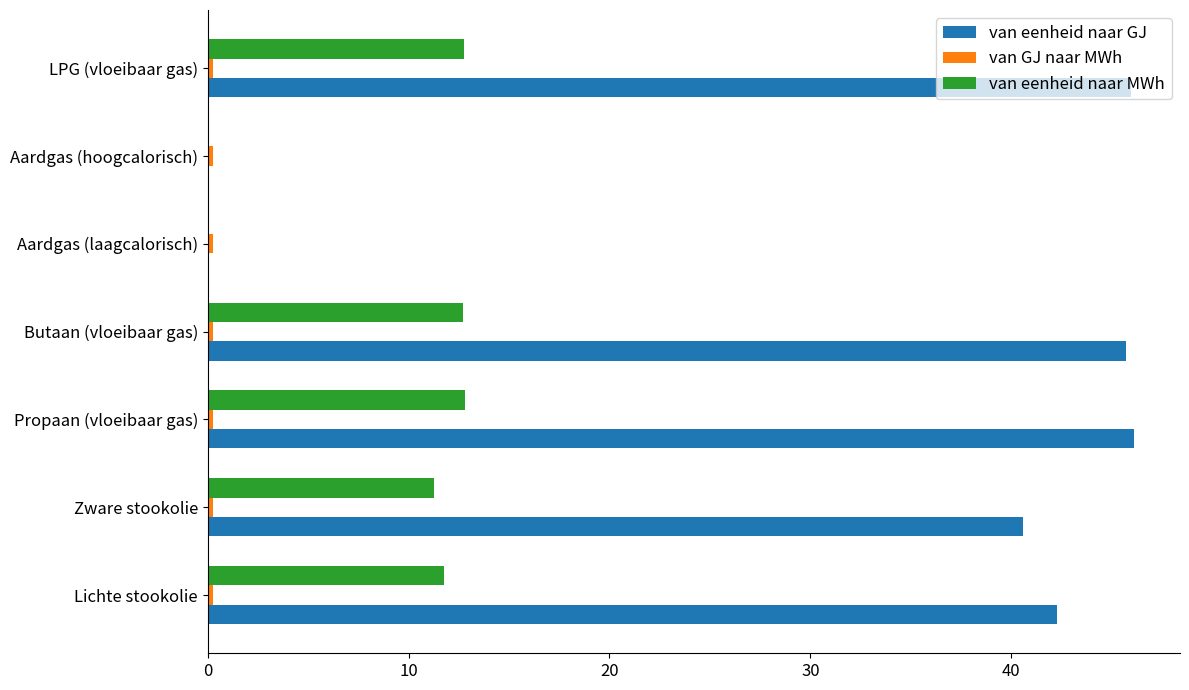

Which series has the widest spread of values?

van eenheid naar GJ